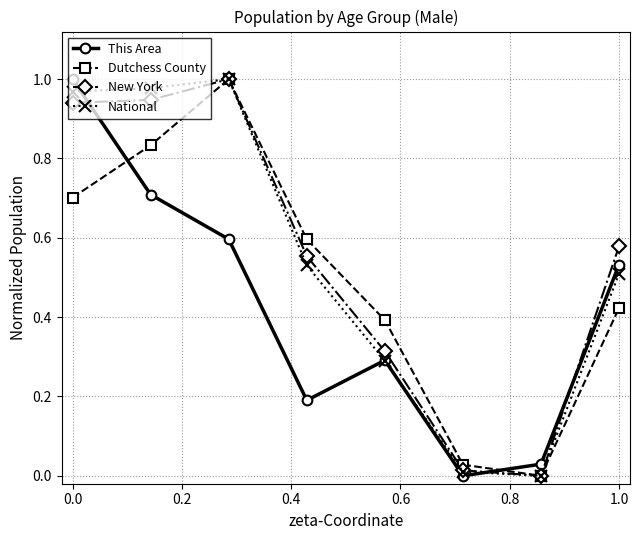

In Dutchess County, how many points are higher than both neighbors (excluding endpoints)?

1